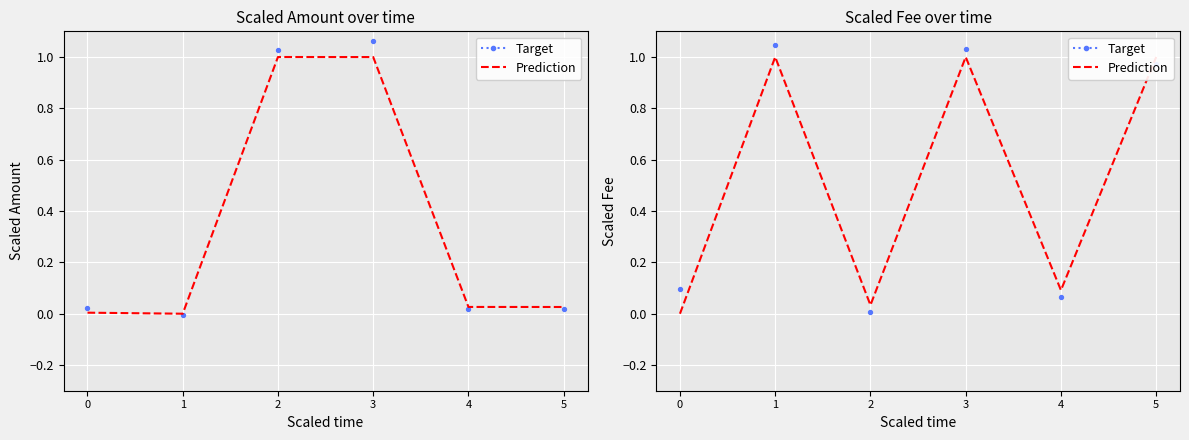

At which category is the sum across all series the highest?

1